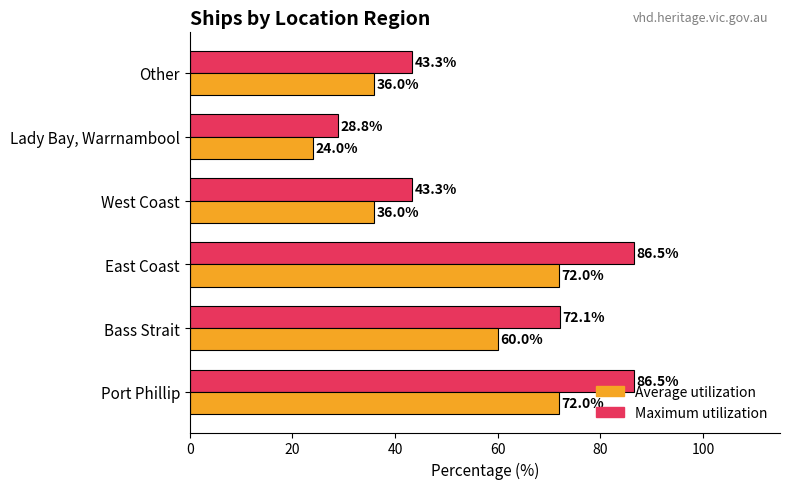

Which series changed the most between Port Phillip and Lady Bay, Warrnambool?

Maximum utilization